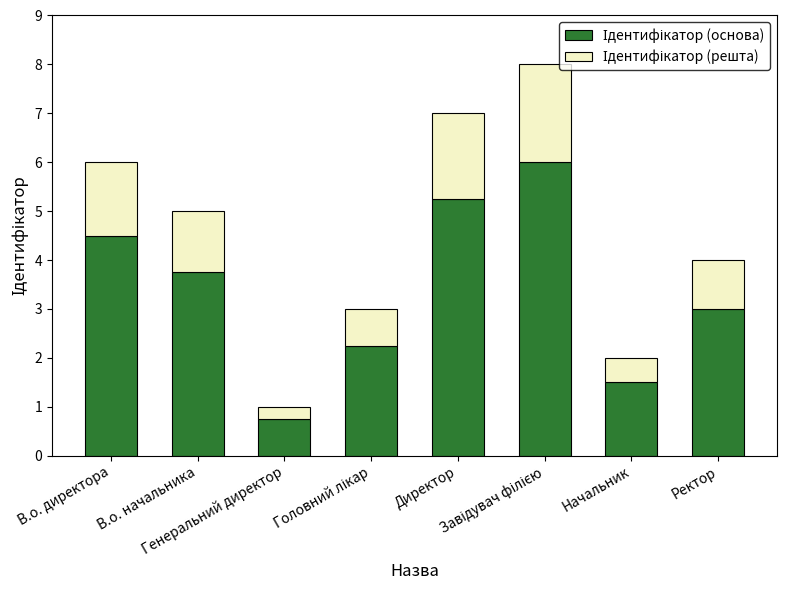

Between Начальник and В.о. начальника, which is larger?

В.о. начальника